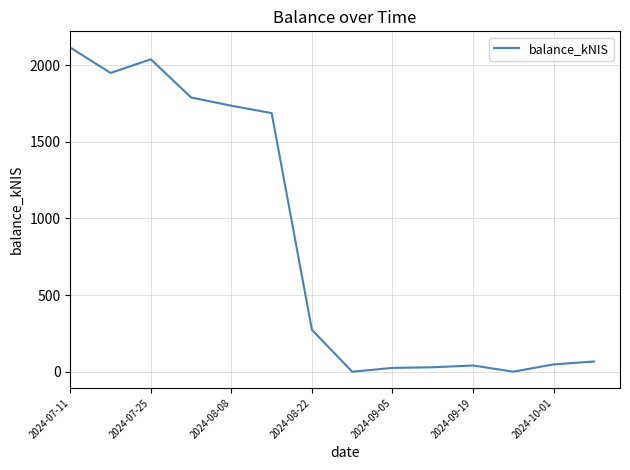

What is the greatest value displayed?

2115.5